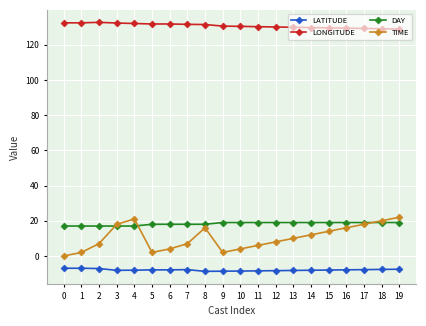

What is the value of the LATITUDE point at the 20th from the left?

-7.5